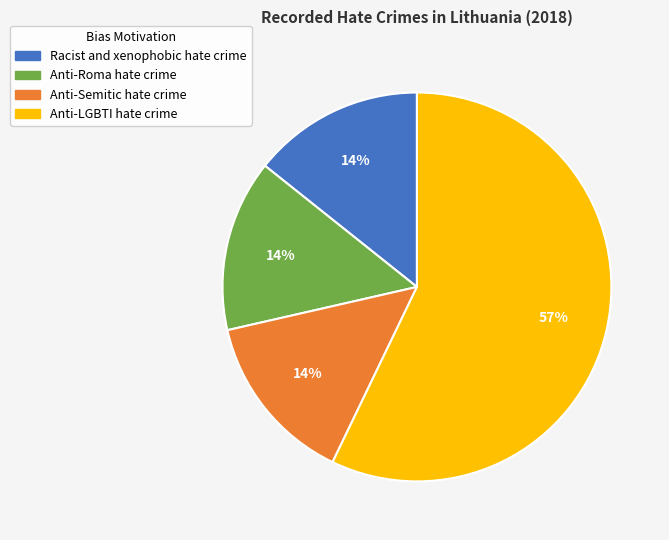

To the nearest percent, what is the average slice percentage?

25%